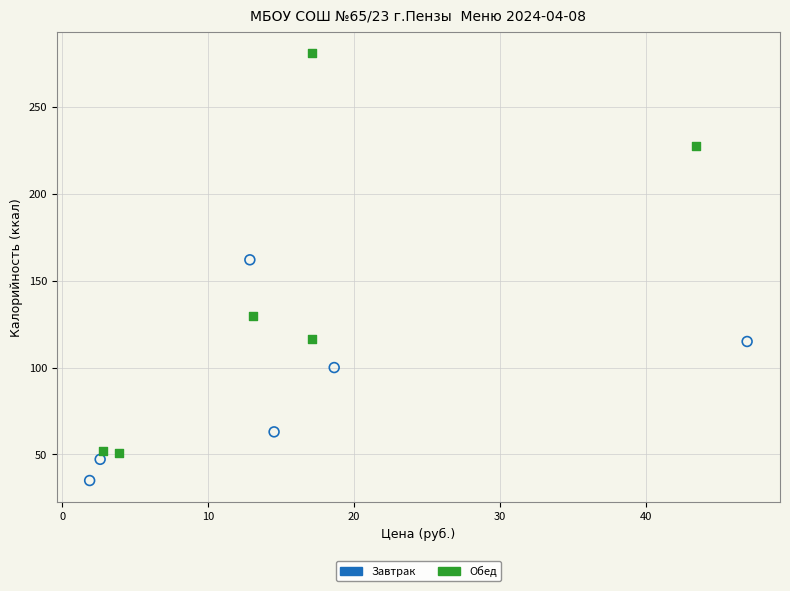

Which series contains the highest Y value?

Обед